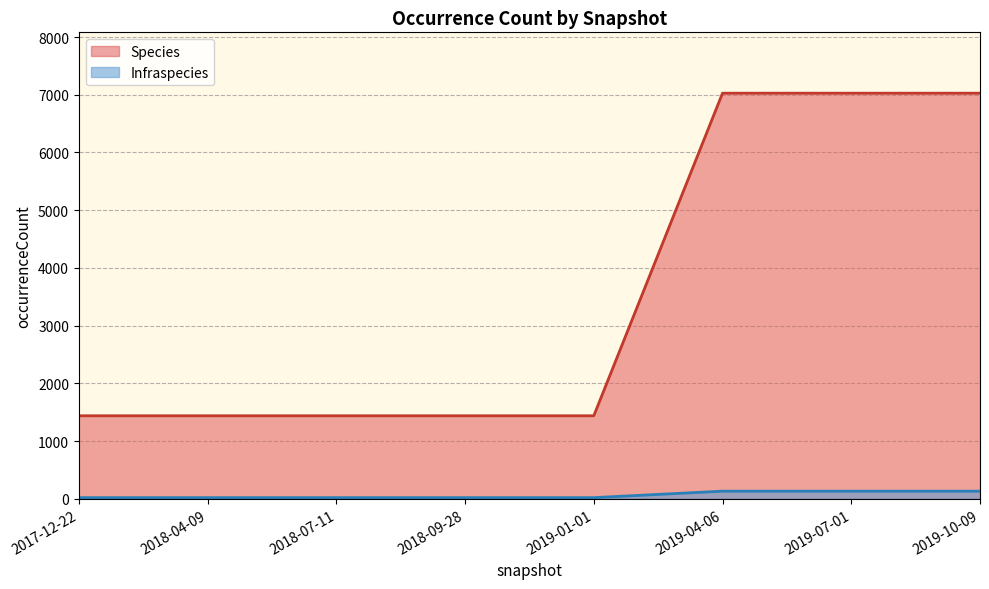

True or false: Species has a value of 1439 at 2017-12-22.

True